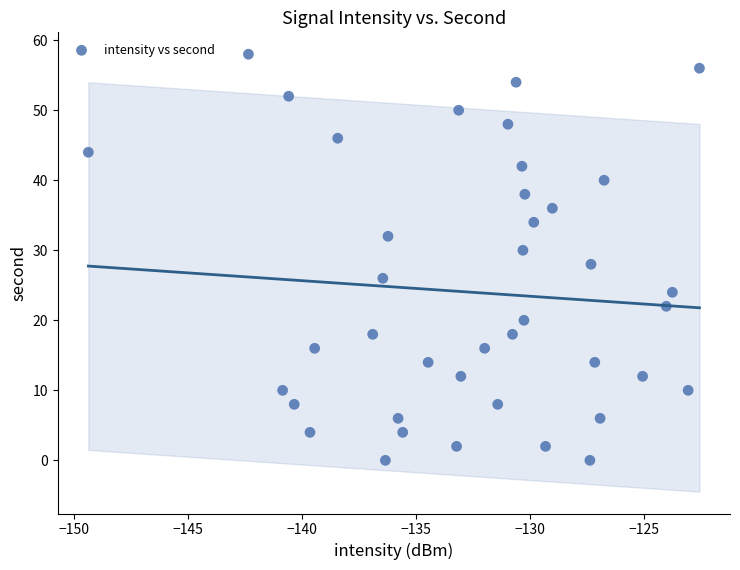

How many data points are displayed?

40